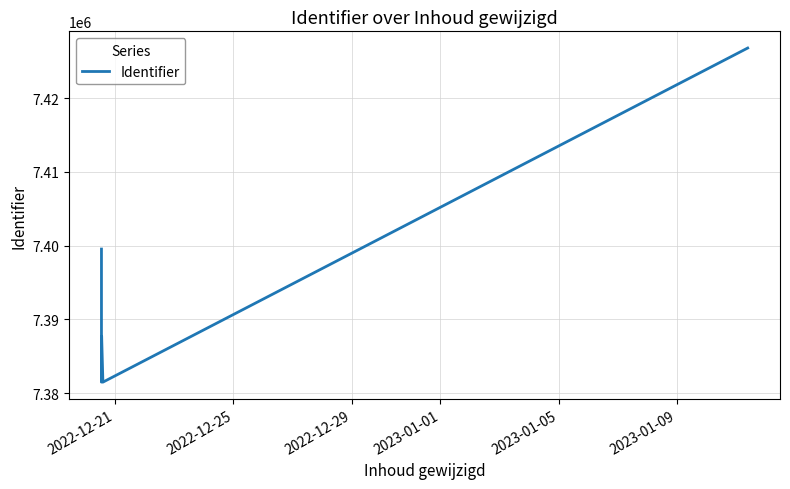

What is the difference between the maximum and minimum values?

45319